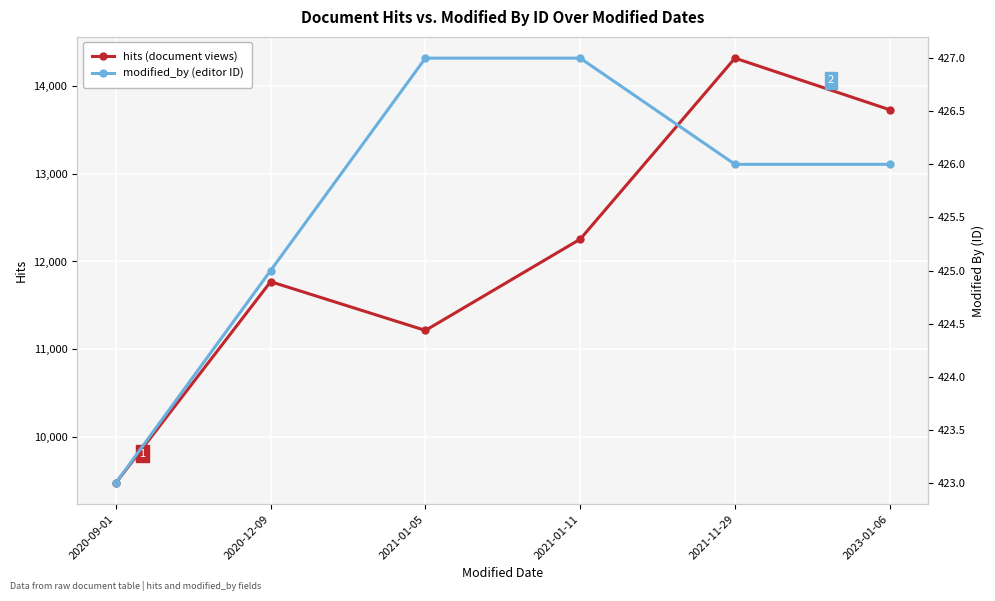

Is the value of hits (document views) at 2023-01-06 greater than the value of modified_by (editor ID) at 2021-01-05?

Yes